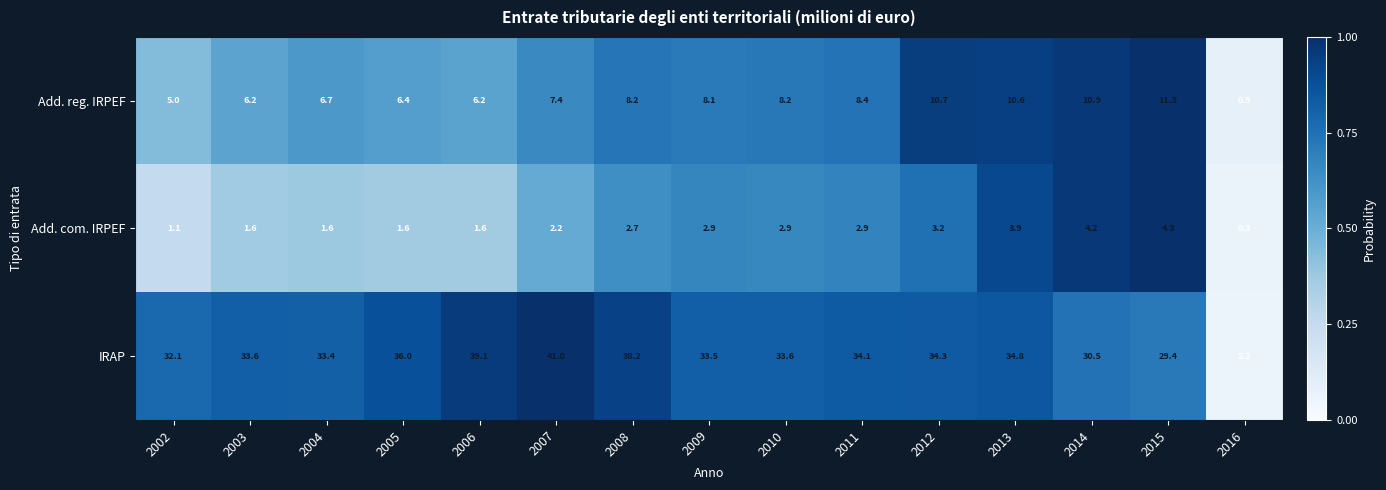

List the series in order of their peak value, highest first.

IRAP, Add. reg. IRPEF, Add. com. IRPEF